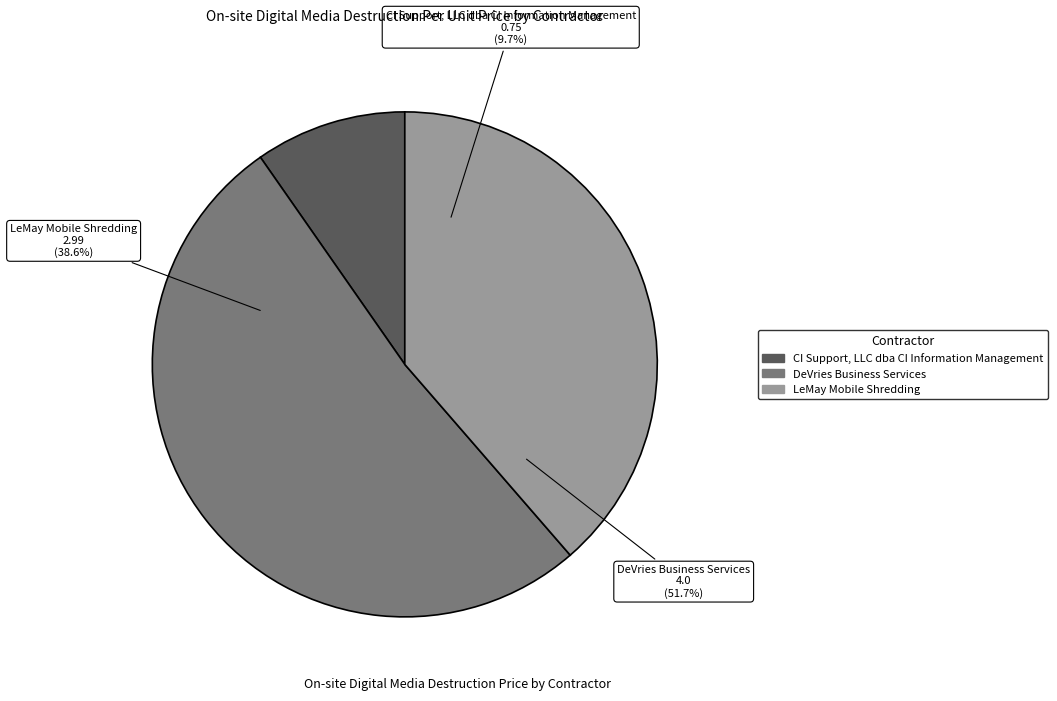

To the nearest percent, what is the average slice percentage?

33%